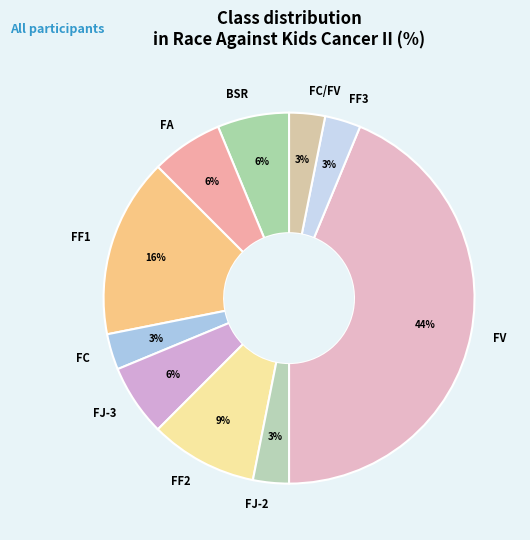

Is FC the majority of the pie?

No